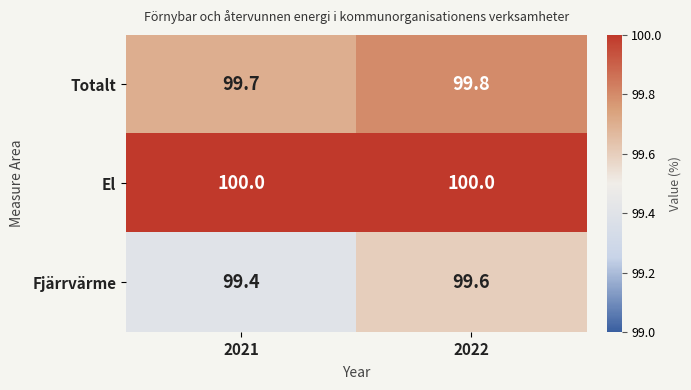

Is it true that El equals 151.0 at 2021?

False